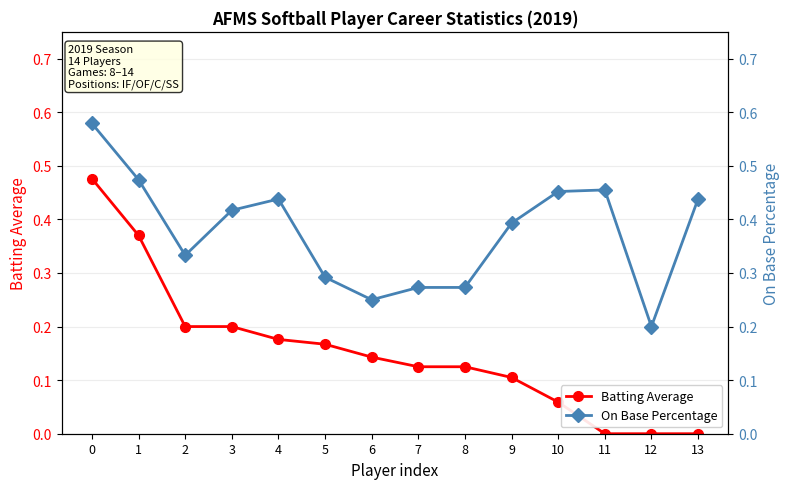

Which series changed the most between 10 and 12?

On Base Percentage